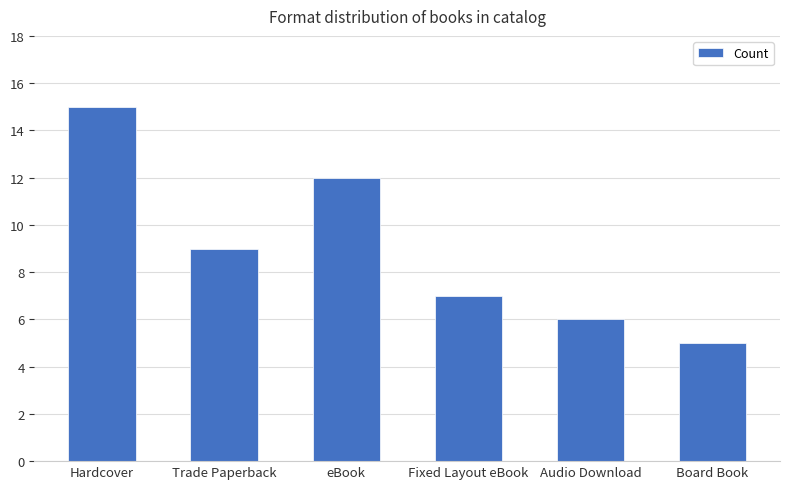

Reading right to left, extract all data points from this chart.

5	6	7	12	9	15